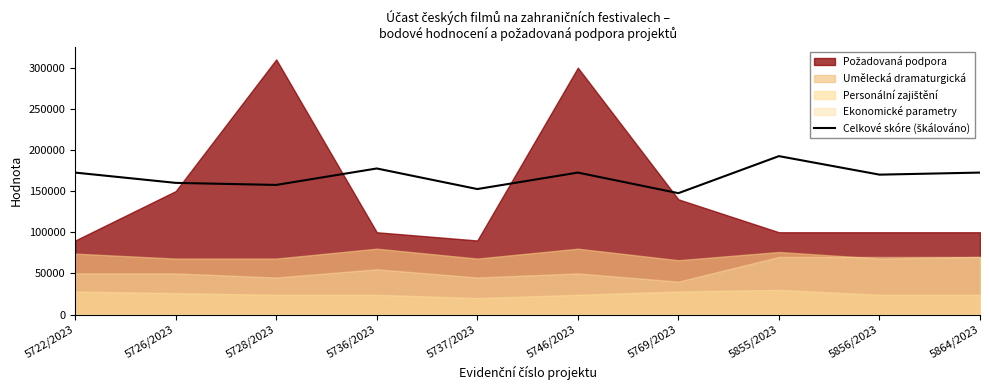

Between 5864/2023 and 5856/2023, which is larger?

5864/2023